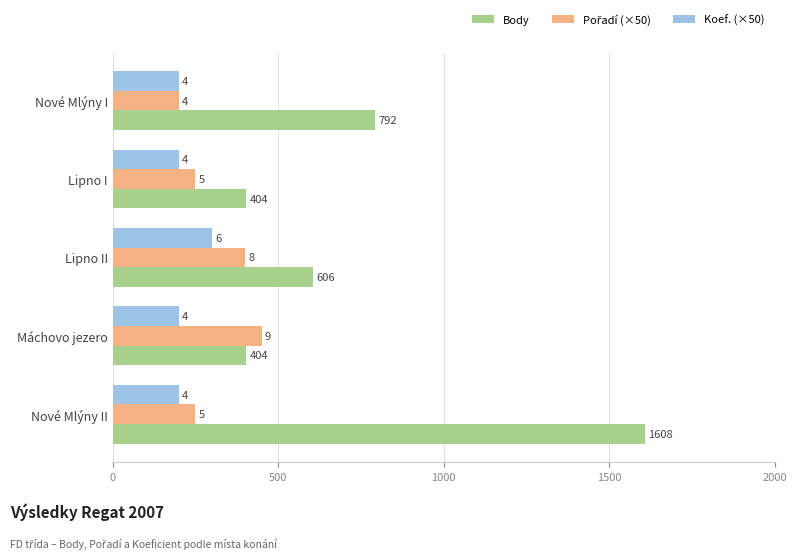

Are the bars horizontal?

Yes